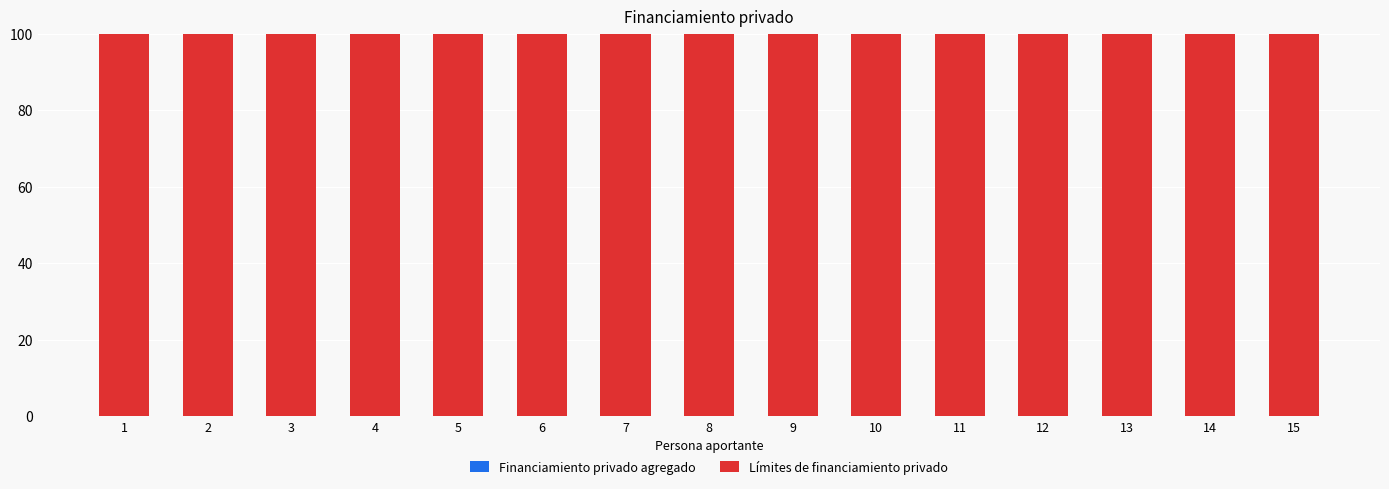

Reading right to left, what are all the values shown in this chart?

Financiamiento privado agregado: 0	0	0	0	0	0	0	0	0	0	0	0	0	0	0
Límites de financiamiento privado: 100	100	100	100	100	100	100	100	100	100	100	100	100	100	100